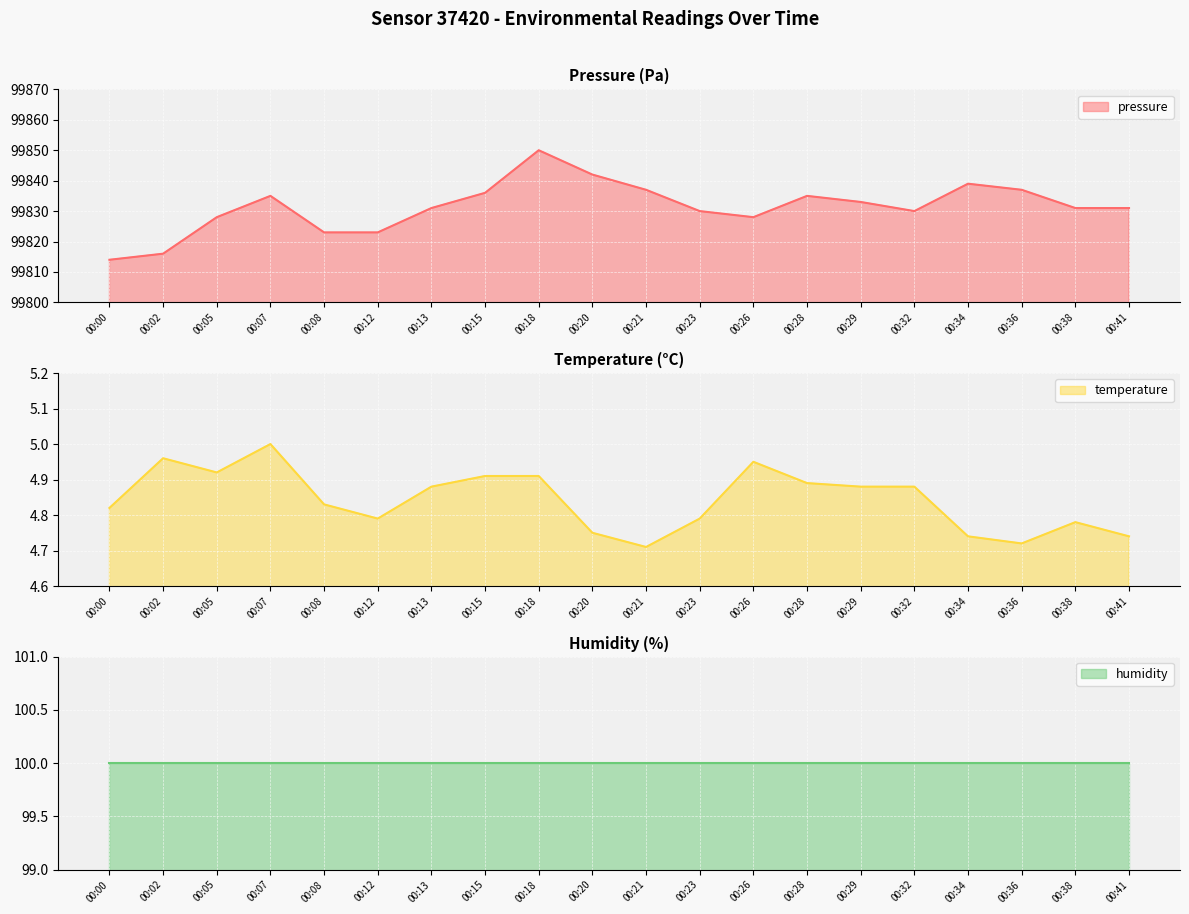

What is the difference between the second highest and second lowest values in the pressure series?

26